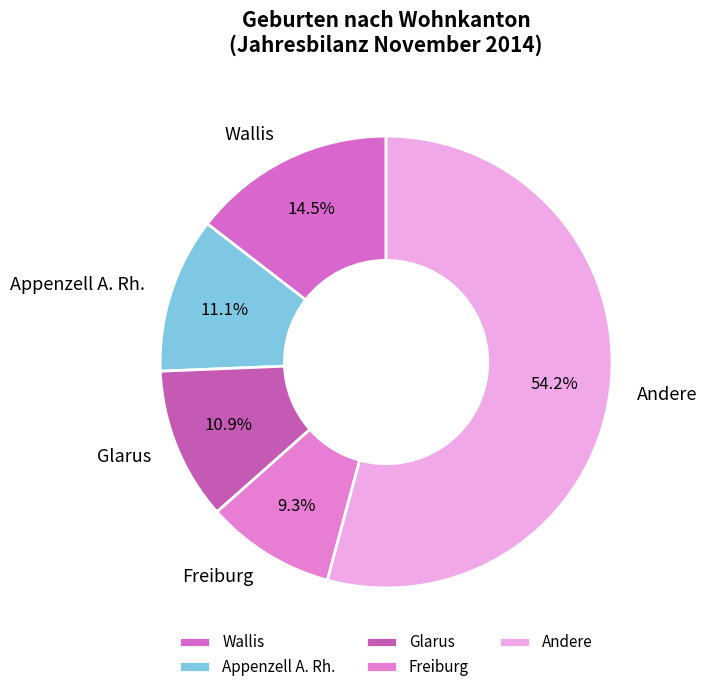

Approximately how many times larger is the value at Andere compared to Freiburg?

5.8